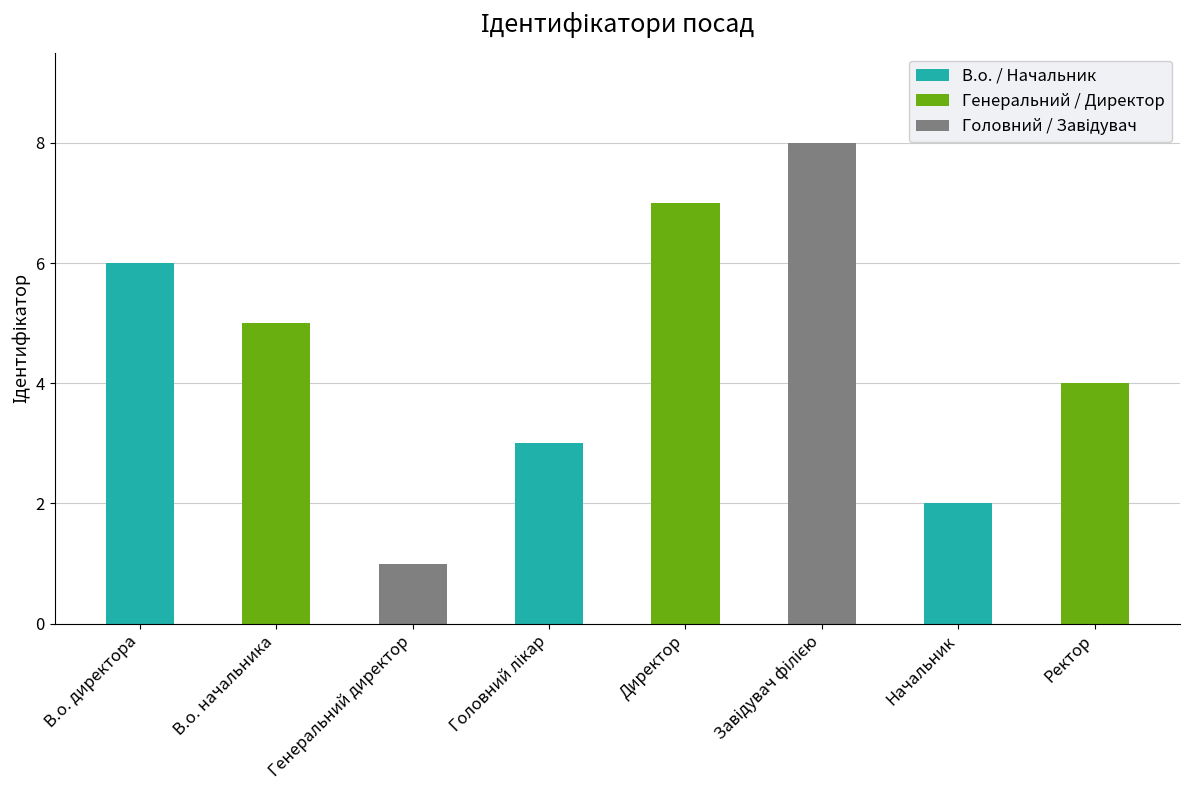

Which has a higher value, Начальник or В.о. начальника?

В.о. начальника